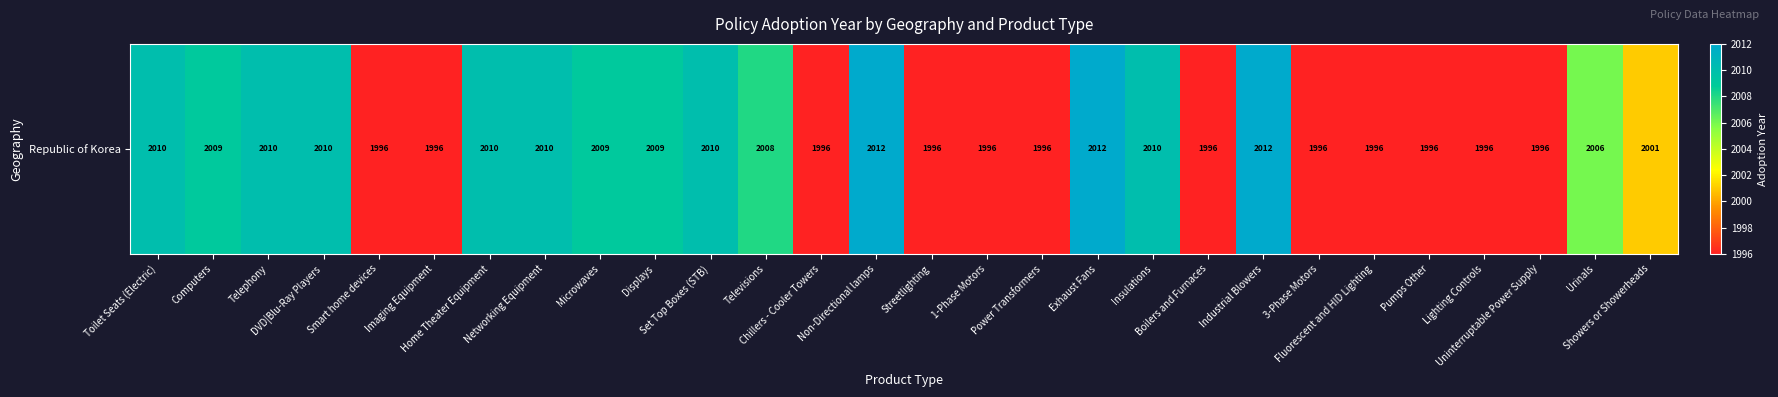

Reading right to left, transcribe all the data shown in this chart.

2001	2006	1996	1996	1996	1996	1996	2012	1996	2010	2012	1996	1996	1996	2012	1996	2008	2010	2009	2009	2010	2010	1996	1996	2010	2010	2009	2010